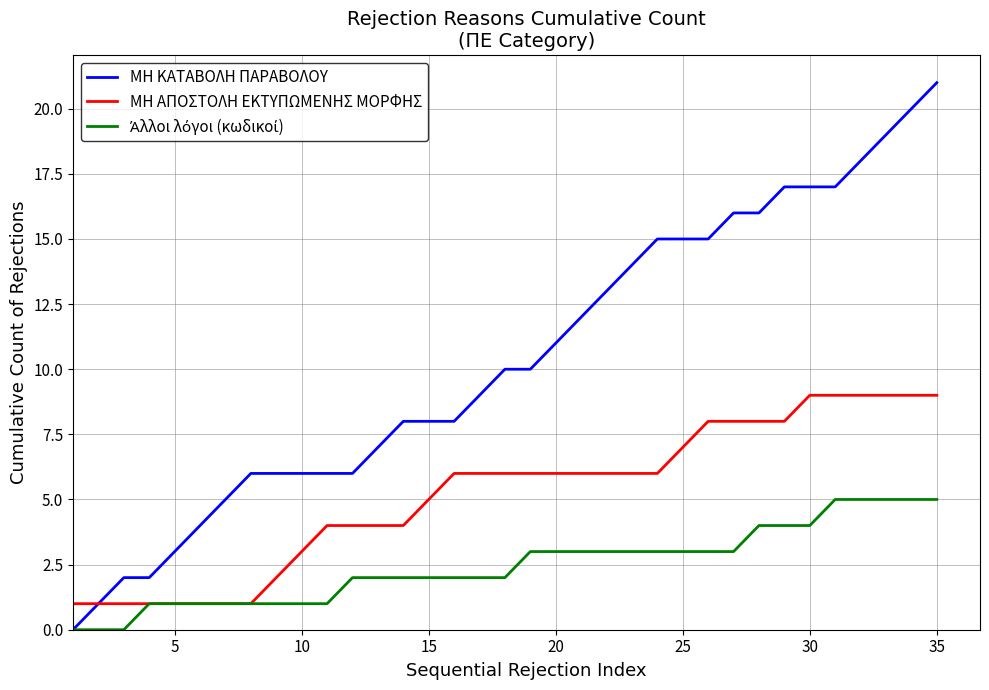

Which series has the widest spread of values?

ΜΗ ΚΑΤΑΒΟΛΗ ΠΑΡΑΒΟΛΟΥ